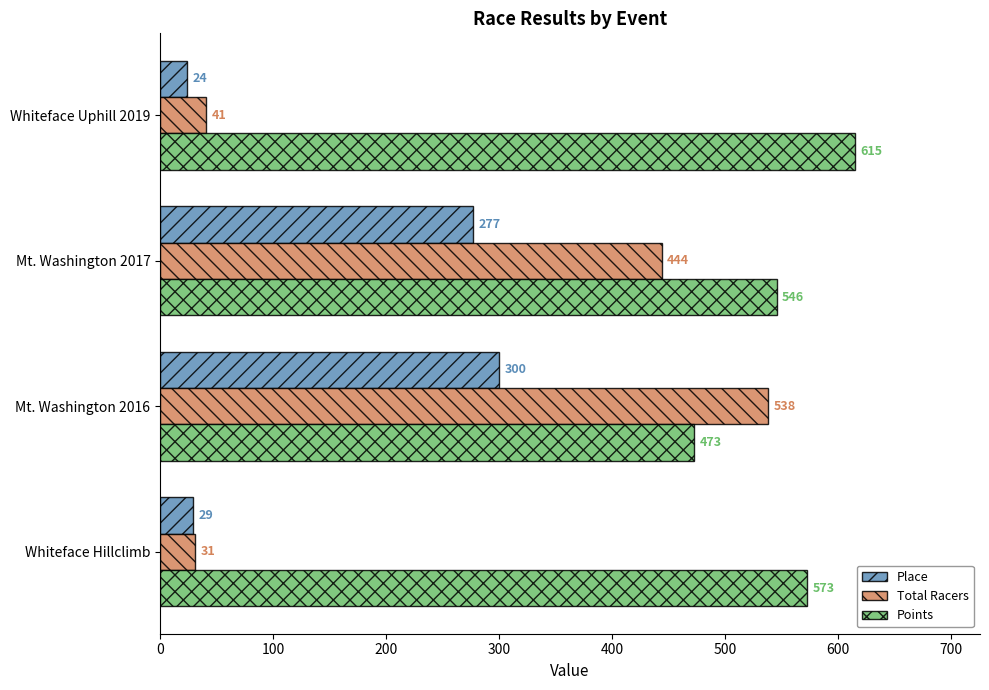

The value of Points at Whiteface Hillclimb is 573.0. True or false?

True